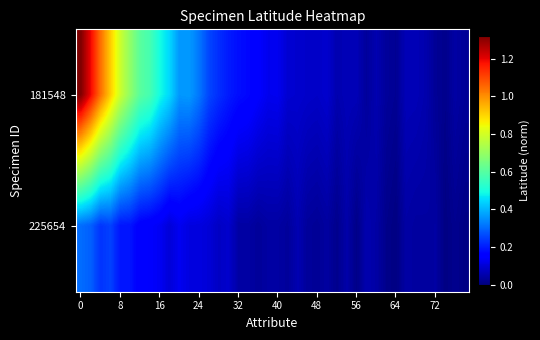

Reading left to right, what are all the values shown in this chart?

181548: 1.3	1.2	1.0	0.9	0.8	0.7	0.6	0.6	0.5	0.4	0.4	0.4	0.3	0.3	0.2	0.2	0.2	0.2	0.2	0.1	0.1	0.1	0.1	0.1	0.1	0.1	0.1	0.1	0.1	0.0	0.1	0.0	0.0	0.1	0.1	0.1	0.0	0.0	0.0	0.0
225654: 0.3	0.3	0.2	0.2	0.2	0.2	0.2	0.1	0.1	0.1	0.1	0.1	0.1	0.1	0.1	0.1	0.0	0.0	0.0	0.0	0.0	0.0	0.1	0.0	0.0	0.0	0.0	0.0	0.0	0.1	0.0	0.0	0.0	0.0	0.0	0.0	0.0	0.0	0.0	0.0